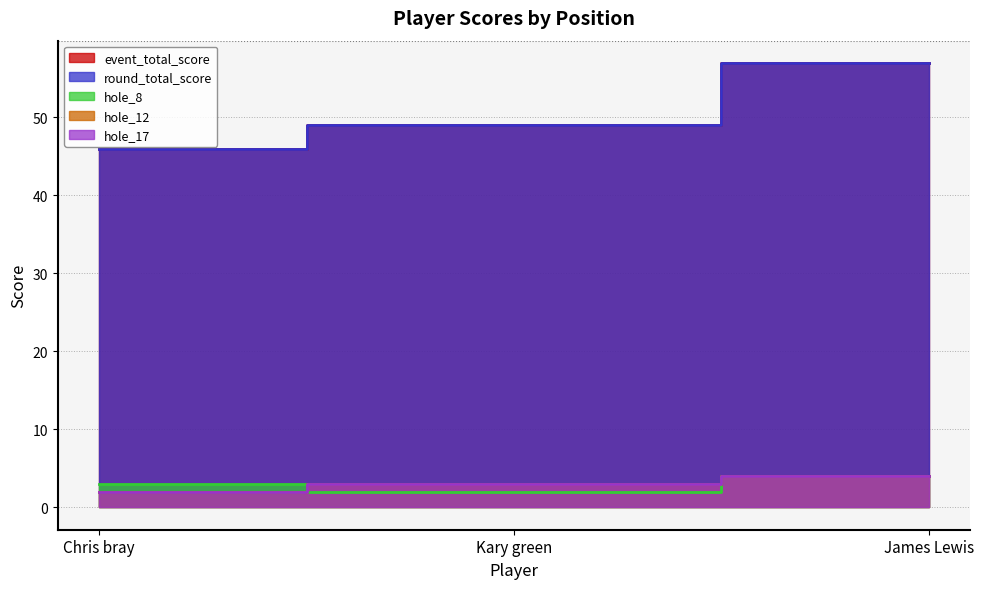

The value of round_total_score at James Lewis is 95. True or false?

False